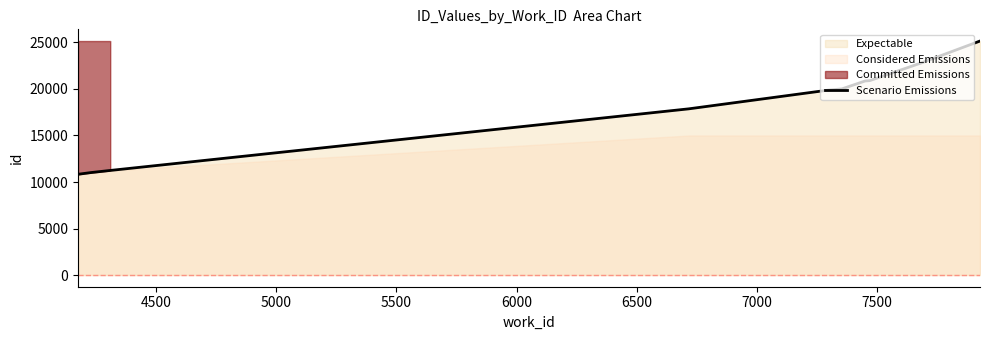

What is the difference between the maximum and minimum values?

14324